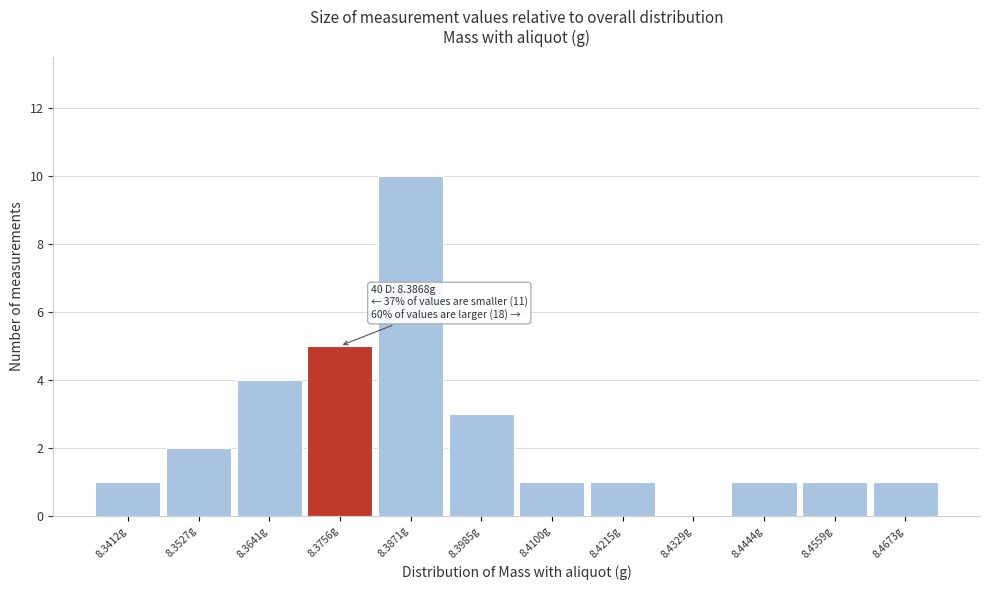

Reading left to right, extract all data points from this chart.

8.3412g=1	8.3527g=2	8.3641g=4	8.3756g=5	8.3871g=10	8.3985g=3	8.4100g=1	8.4215g=1	8.4329g=0	8.4444g=1	8.4559g=1	8.4673g=1